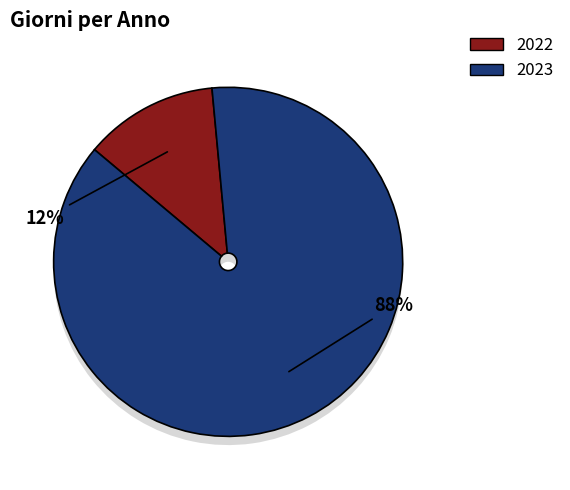

To the nearest percent, what portion does 2022 represent?

12%